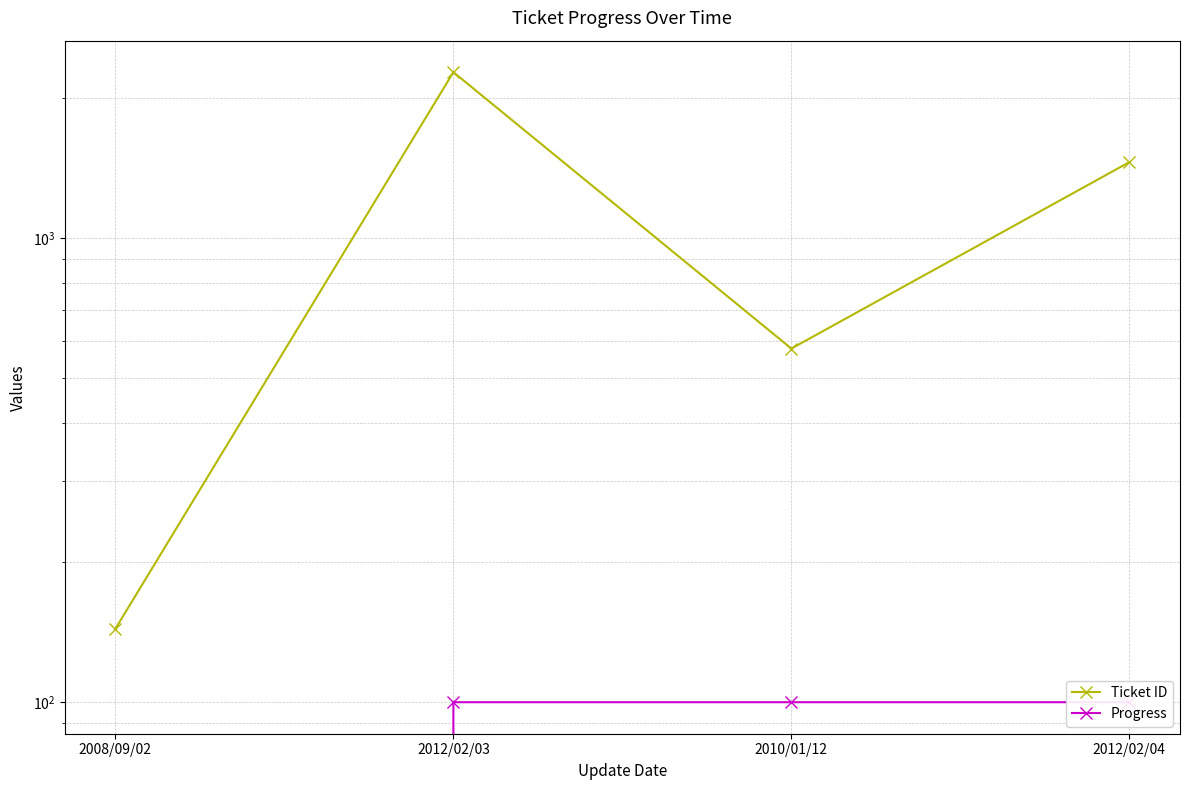

Reading left to right, extract all data points from this chart.

Ticket ID: 144	2277	578	1457
Progress: 0	100	100	100